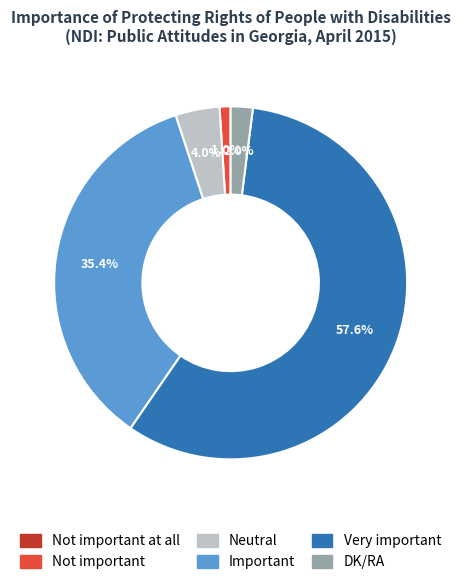

Is there a majority slice in this chart?

Yes